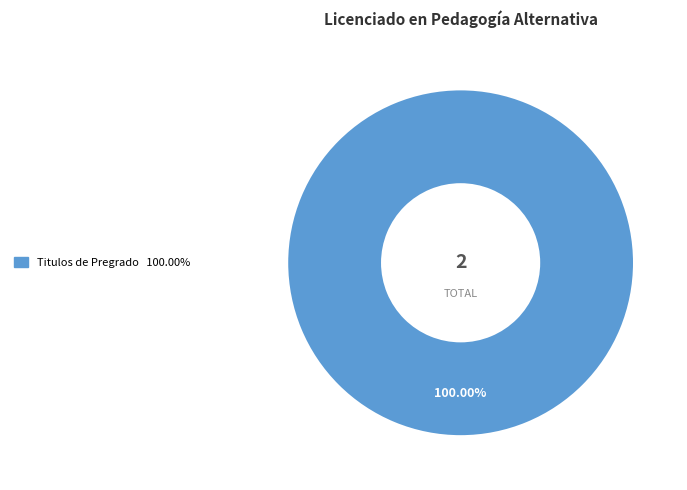

Does any single category account for the majority?

Yes